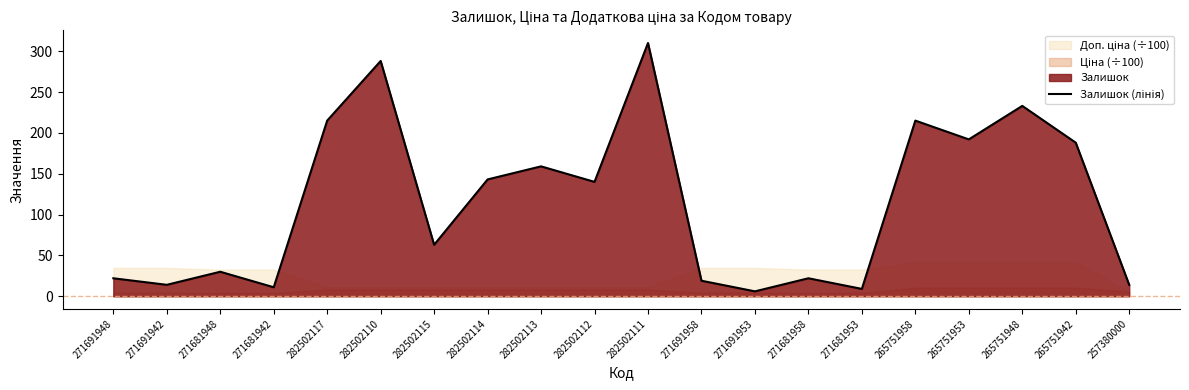

Approximately how many times larger is the value at 271681942 compared to 282502117?

0.1